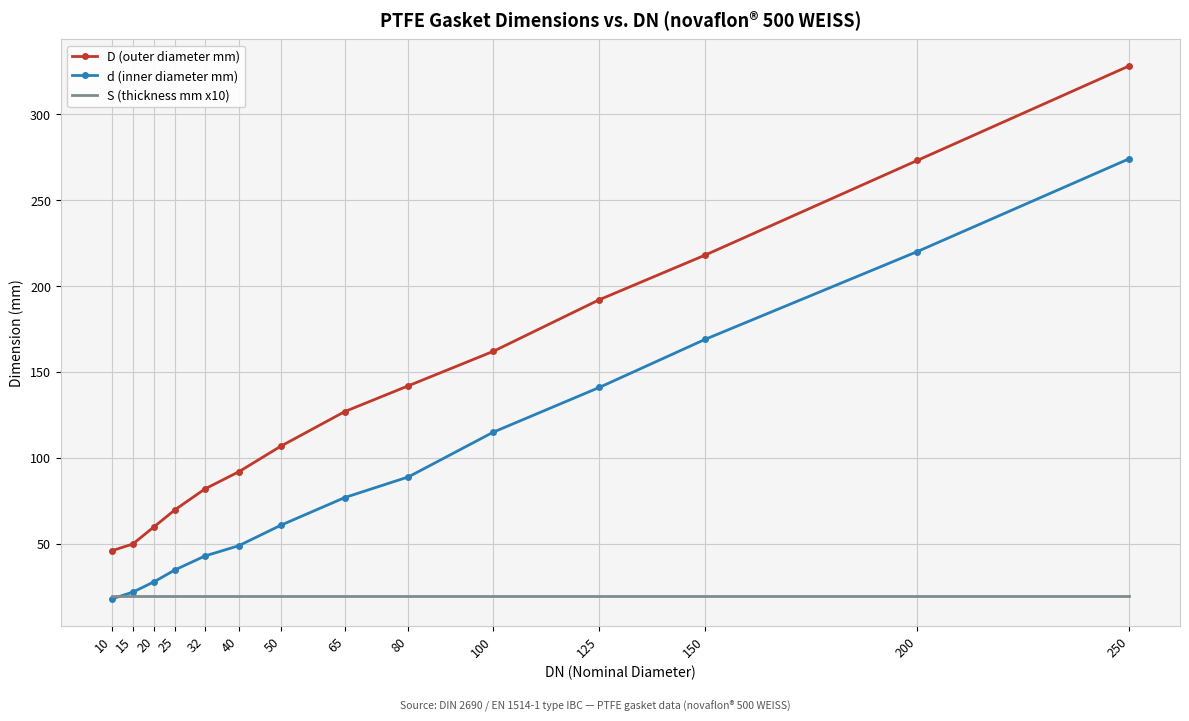

Rank the series at 20 from lowest to highest value.

S (thickness mm x10), d (inner diameter mm), D (outer diameter mm)